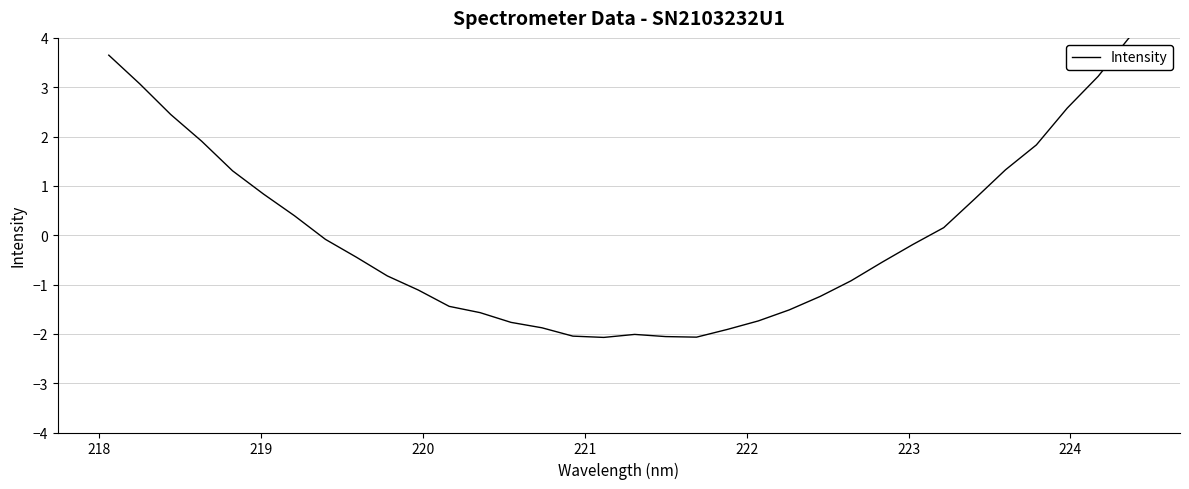

What is the difference between the maximum and minimum values?

6.1